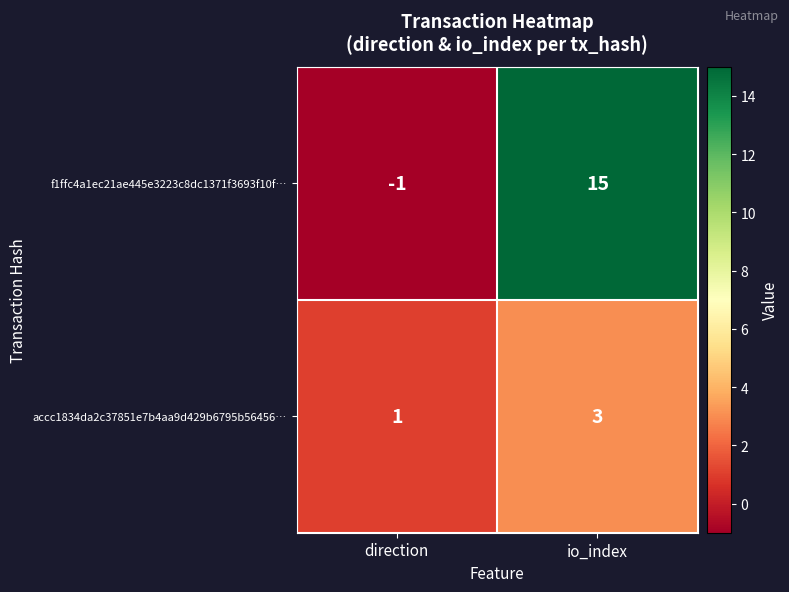

How many negative values does the f1ffc4a1ec21ae445e3223c8dc1371f3693f10f… series have?

1